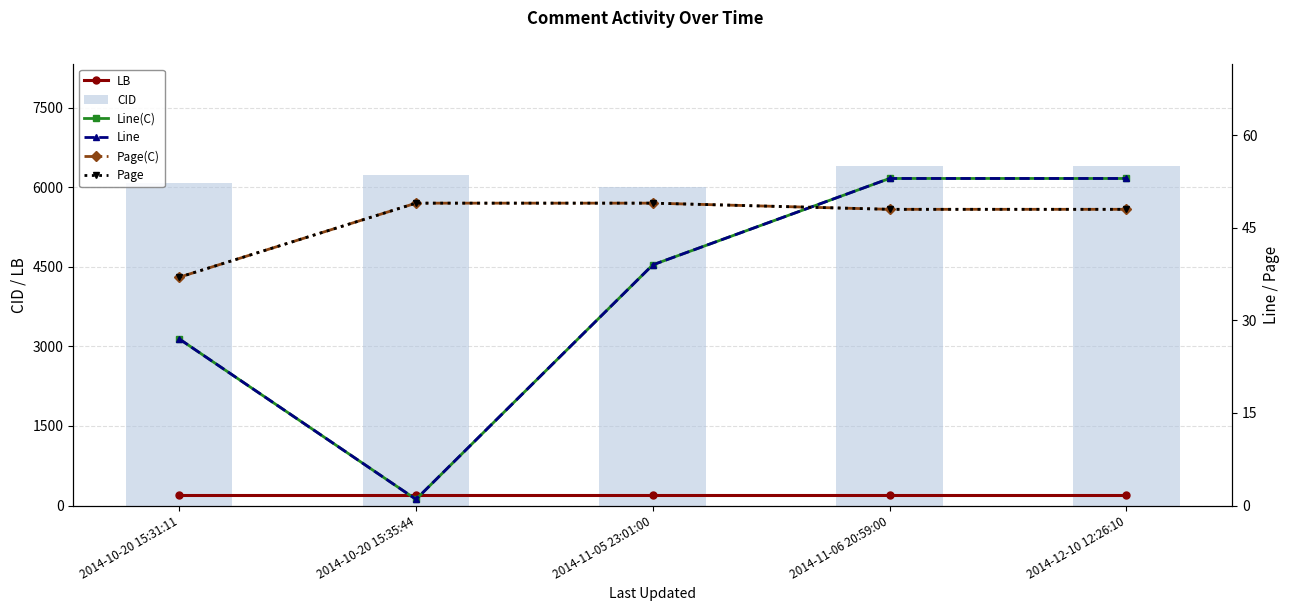

What position from the right is 2014-11-05 23:01:00?

3